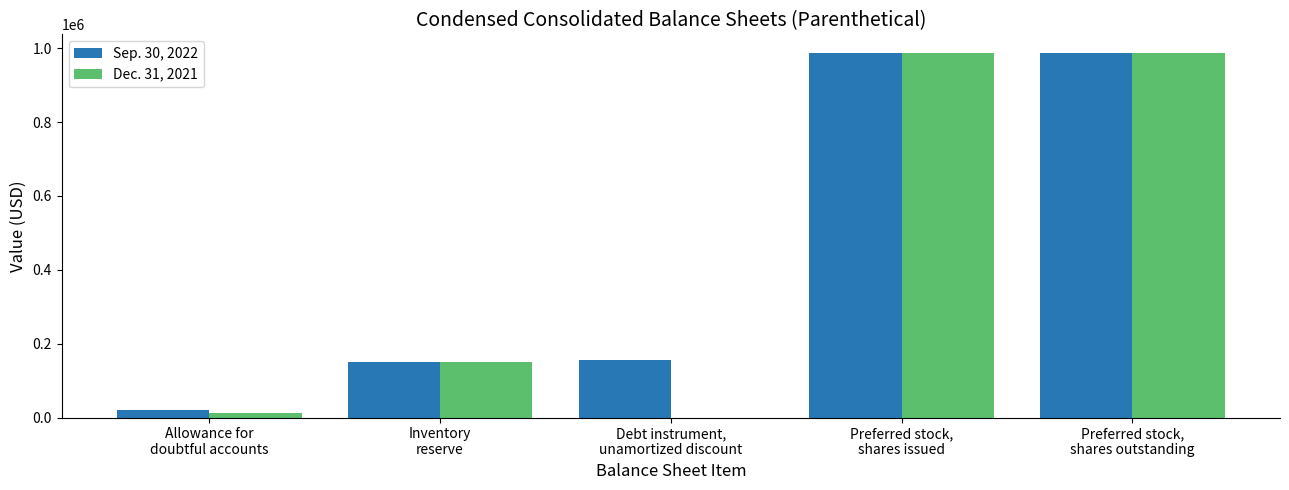

How many values in Dec. 31, 2021 are above zero?

4